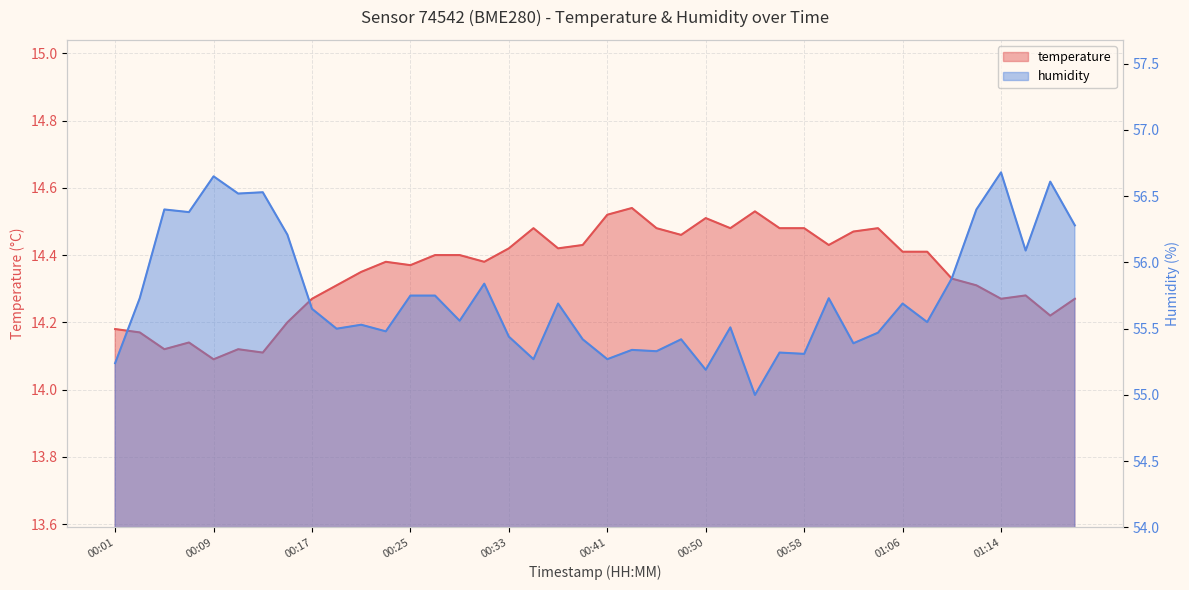

Which series has the largest total across all categories?

humidity